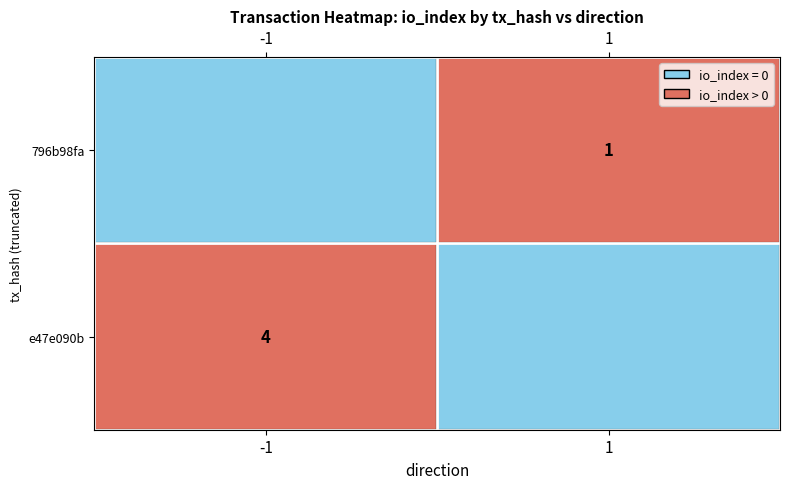

Is it true that 796b98fa equals 1 at 1?

True